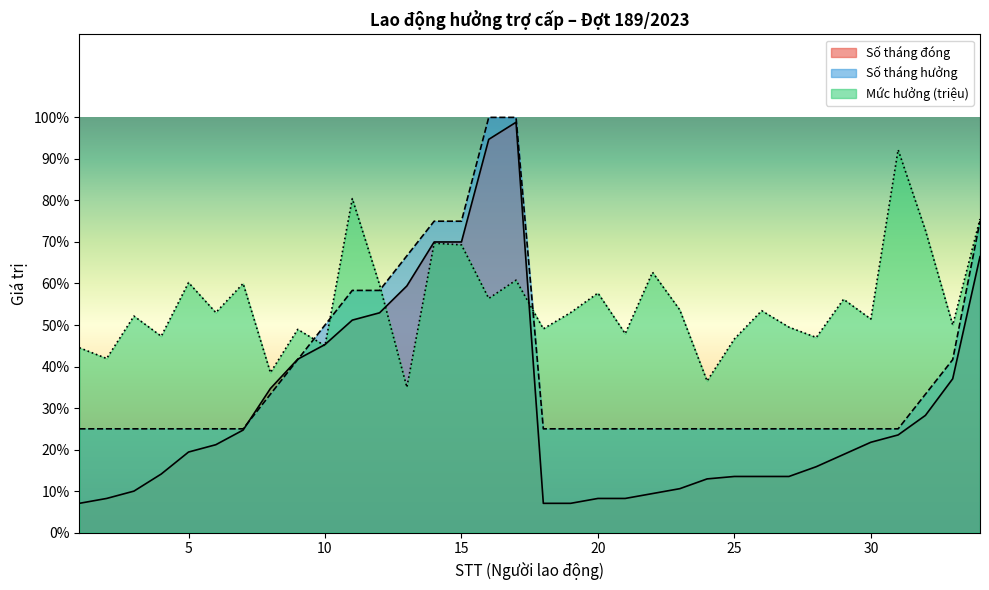

How many intersections are there between Số tháng hưởng and Số tháng đóng?

2